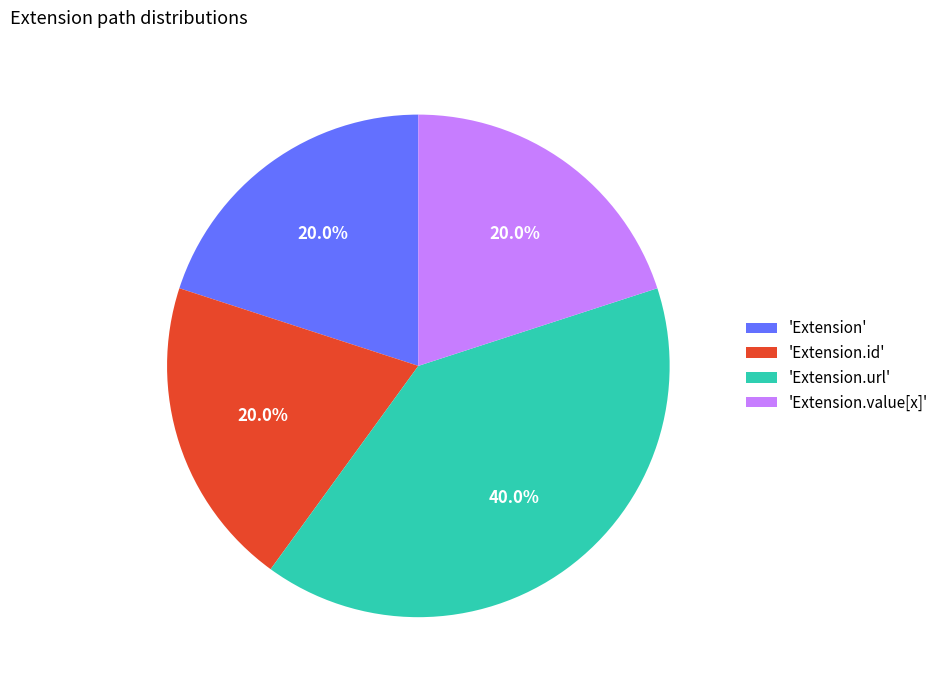

How many segments does this pie chart have?

4